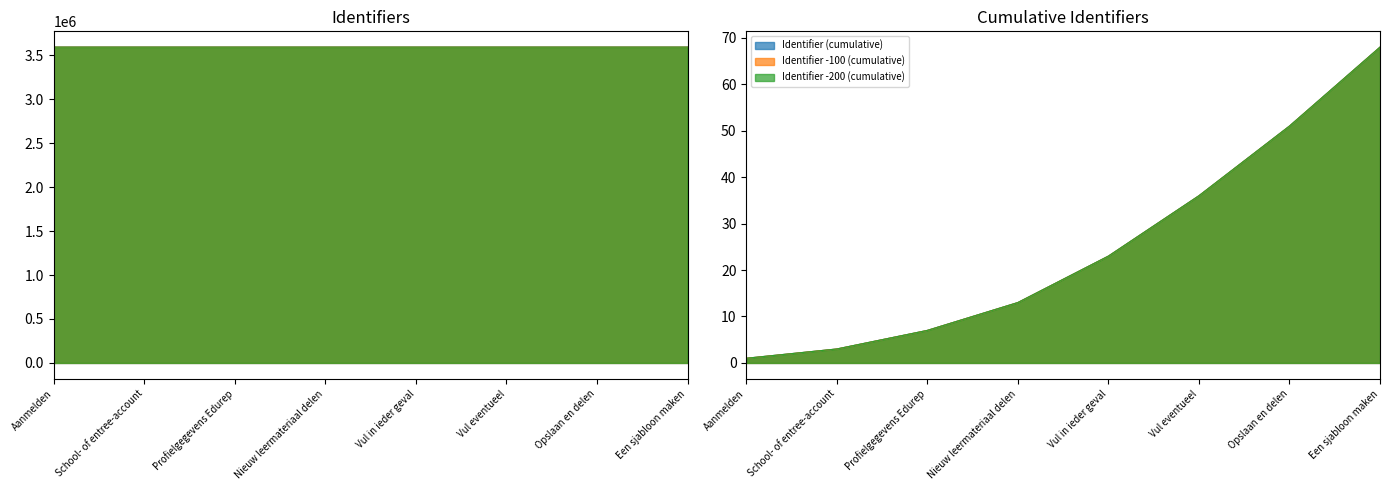

What is the change in value from Vul in ieder geval to Een sjabloon maken?

+7